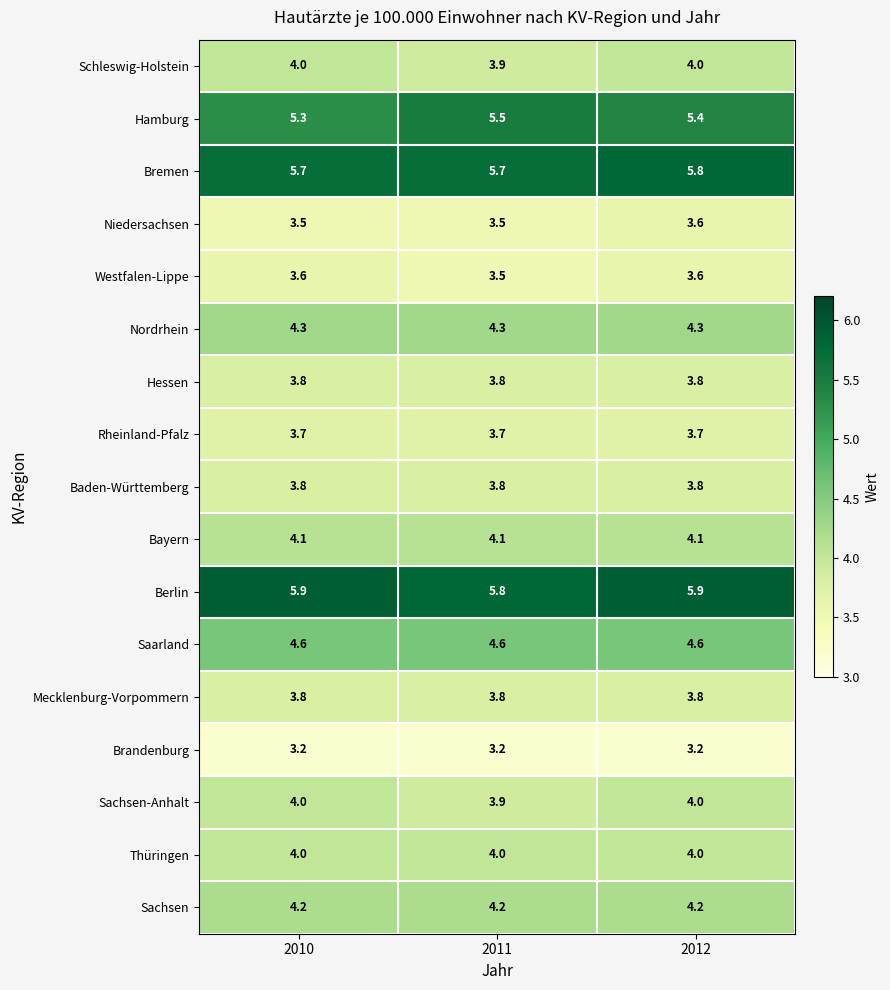

What is the greatest value displayed?

5.9